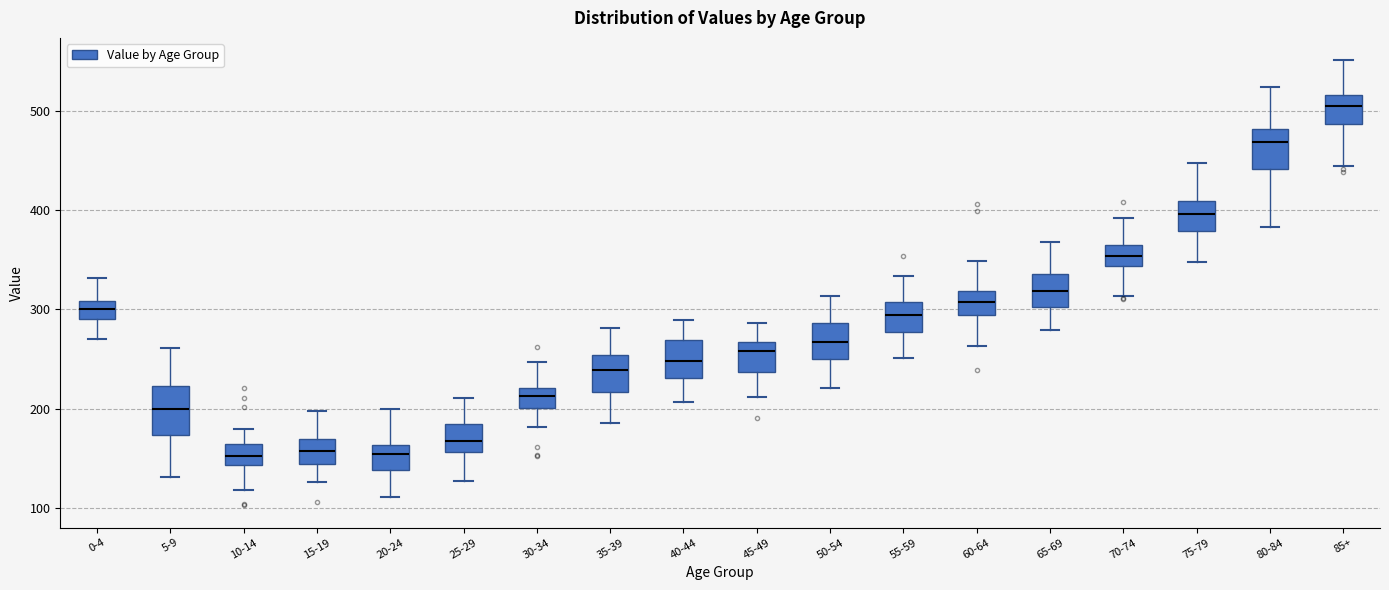

Reading left to right, transcribe this box plot: for each box, give where its median line is, the range the box spans, and where its two whiskers end, as read against the y-axis. The values are not printed on the chart, so give them approximately, as read against the axis.

0-4: median 300, box 290 to 310, whiskers 270 to 330
5-9: median 200, box 170 to 220, whiskers 130 to 260
10-14: median 150, box 140 to 160, whiskers 120 to 180
15-19: median 160, box 140 to 170, whiskers 130 to 200
20-24: median 150, box 140 to 160, whiskers 110 to 200
25-29: median 170, box 160 to 180, whiskers 130 to 210
30-34: median 210, box 200 to 220, whiskers 180 to 250
35-39: median 240, box 220 to 250, whiskers 190 to 280
40-44: median 250, box 230 to 270, whiskers 210 to 290
45-49: median 260, box 240 to 270, whiskers 210 to 290
50-54: median 270, box 250 to 290, whiskers 220 to 310
55-59: median 290, box 280 to 310, whiskers 250 to 330
60-64: median 310, box 290 to 320, whiskers 260 to 350
65-69: median 320, box 300 to 340, whiskers 280 to 370
70-74: median 350, box 340 to 370, whiskers 310 to 390
75-79: median 400, box 380 to 410, whiskers 350 to 450
80-84: median 470, box 440 to 480, whiskers 380 to 520
85+: median 500, box 490 to 520, whiskers 440 to 550